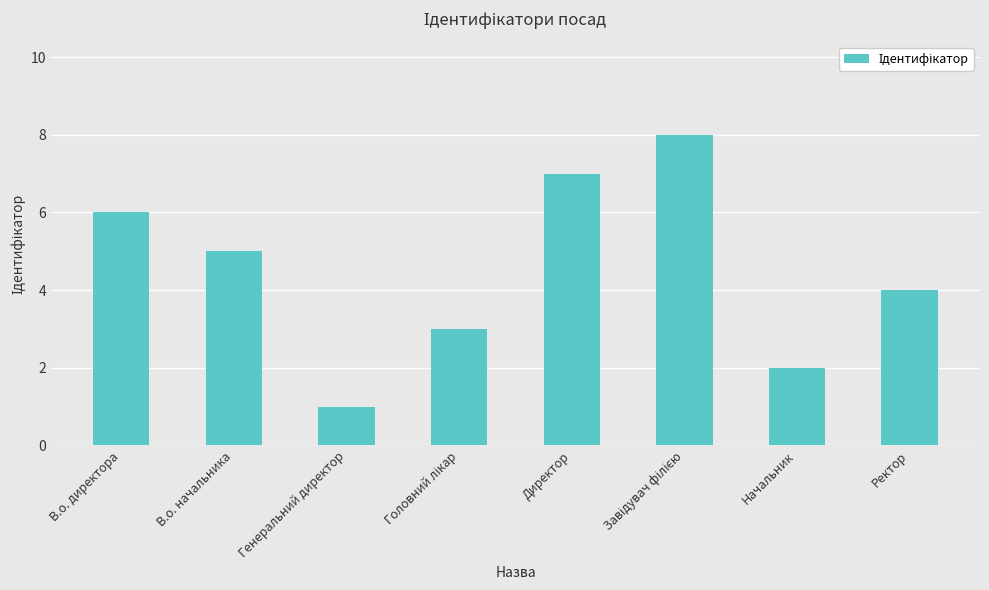

How many bars are there in total?

8